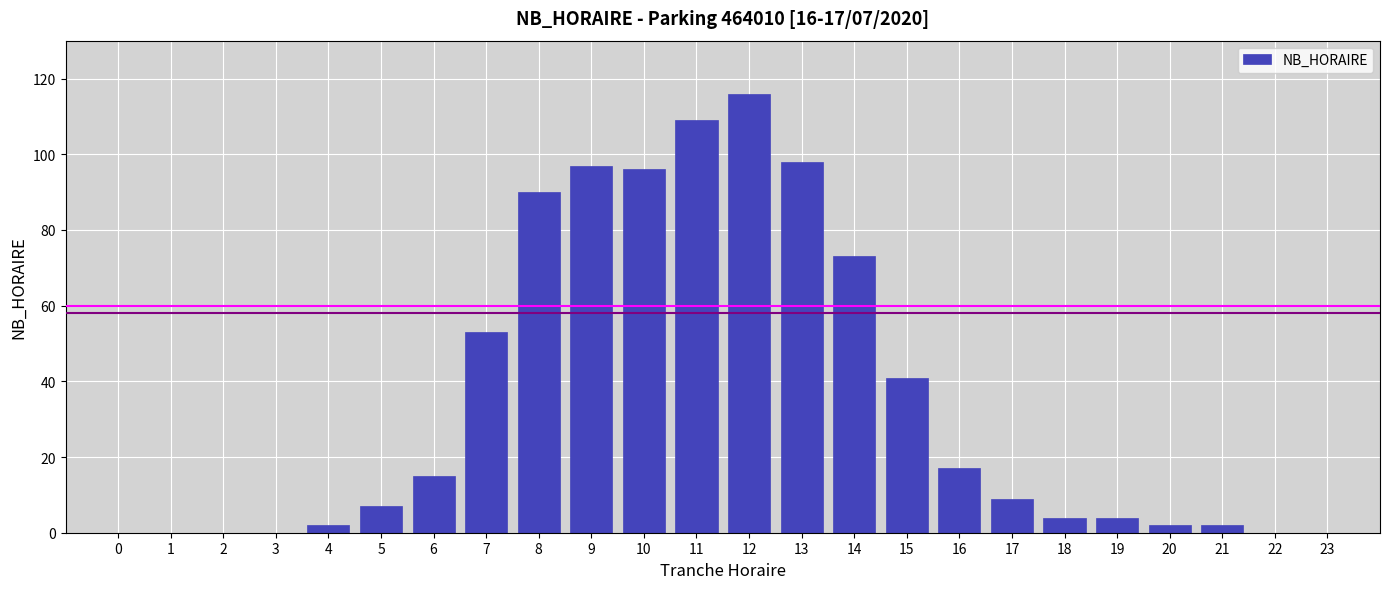

Reading left to right, list all the values displayed in this chart.

0=0	1=0	2=0	3=0	4=2	5=7	6=15	7=53	8=90	9=97	10=96	11=109	12=116	13=98	14=73	15=41	16=17	17=9	18=4	19=4	20=2	21=2	22=0	23=0